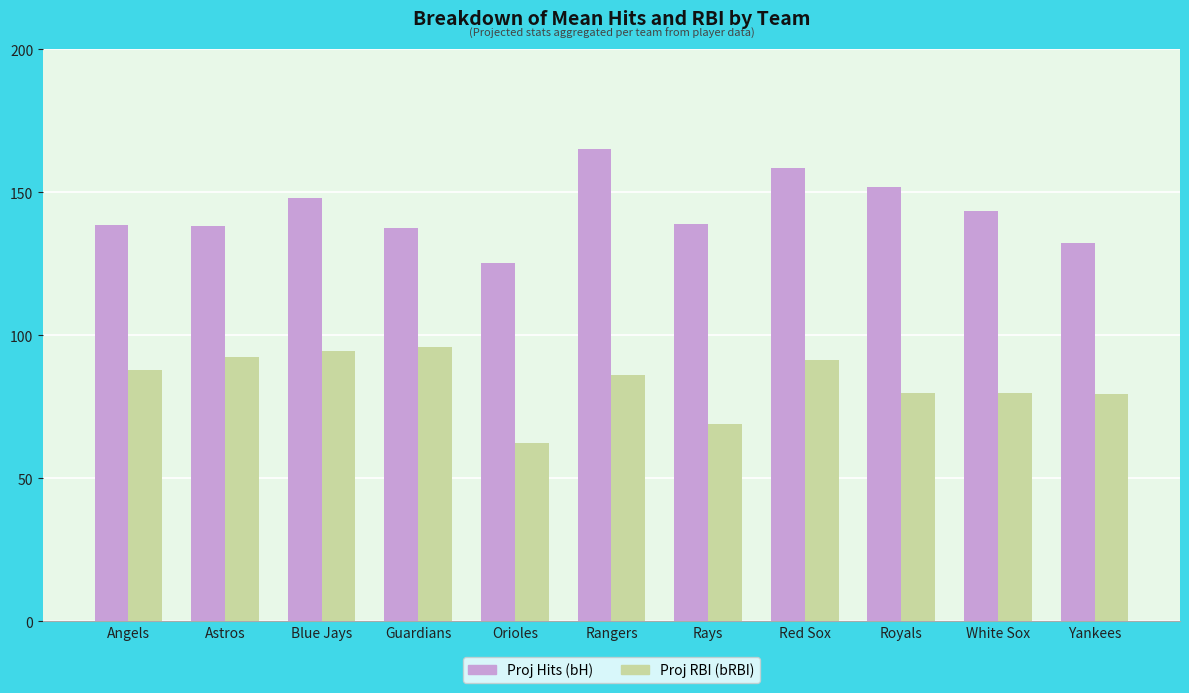

Rank the series by their maximum value, from highest to lowest.

Proj Hits (bH), Proj RBI (bRBI)